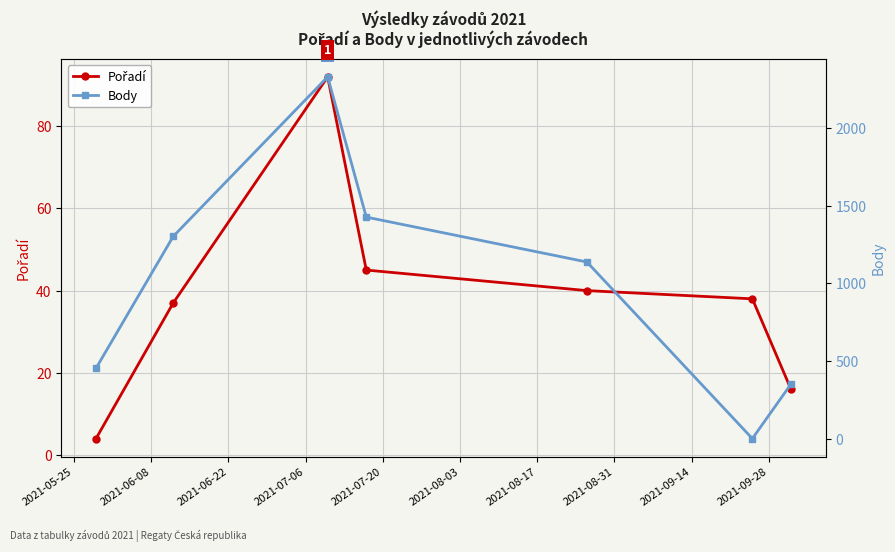

What is the average value of the Pořadí series?

39